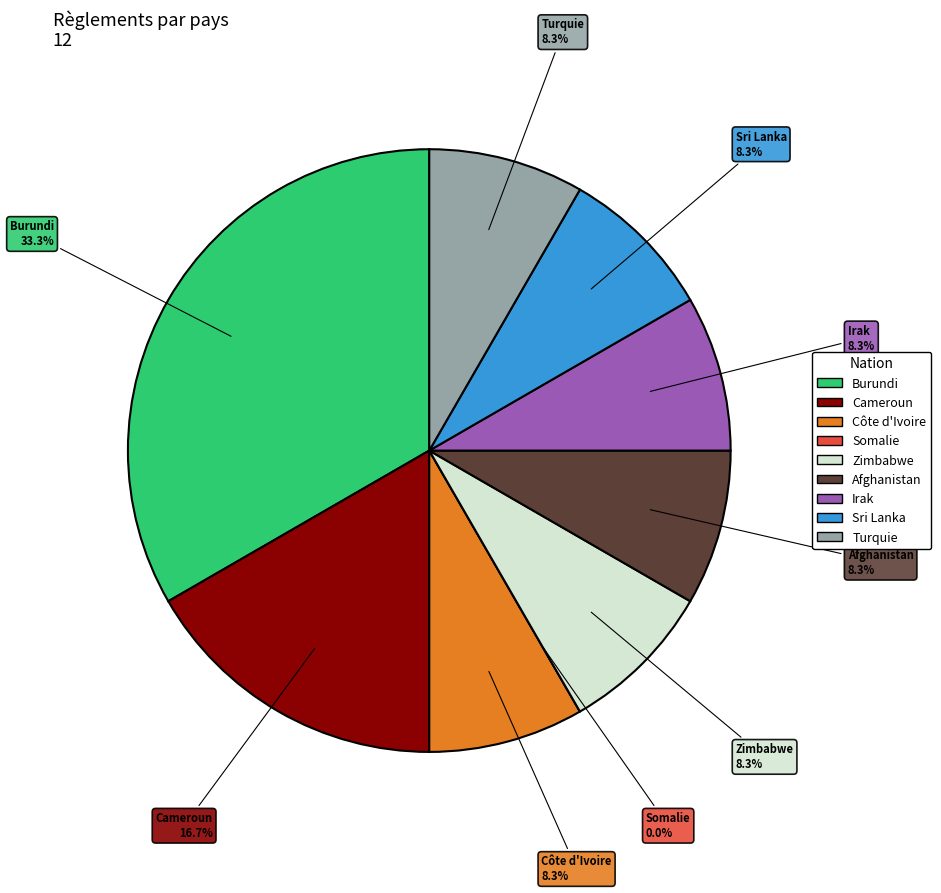

What is the ratio of the value at Afghanistan to the value at Burundi?

0.2